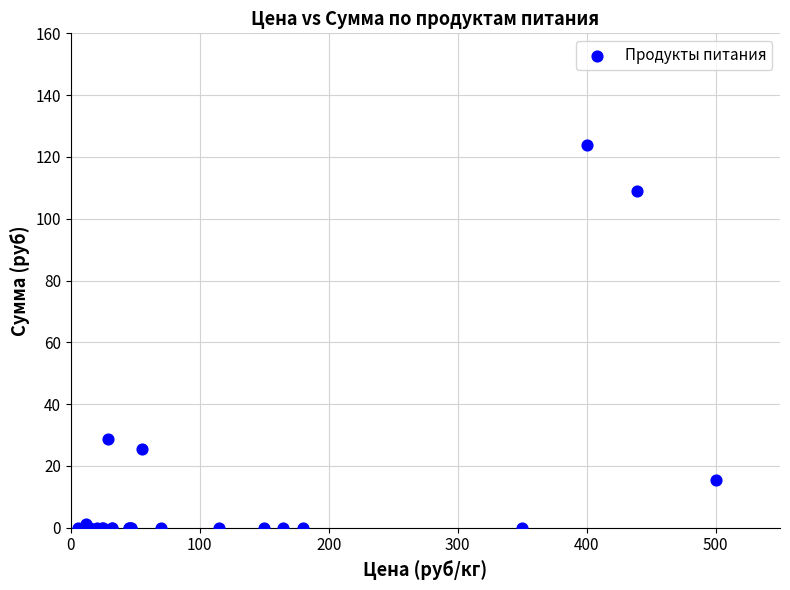

What Y value in the scatter plot is closest to 62?

28.6